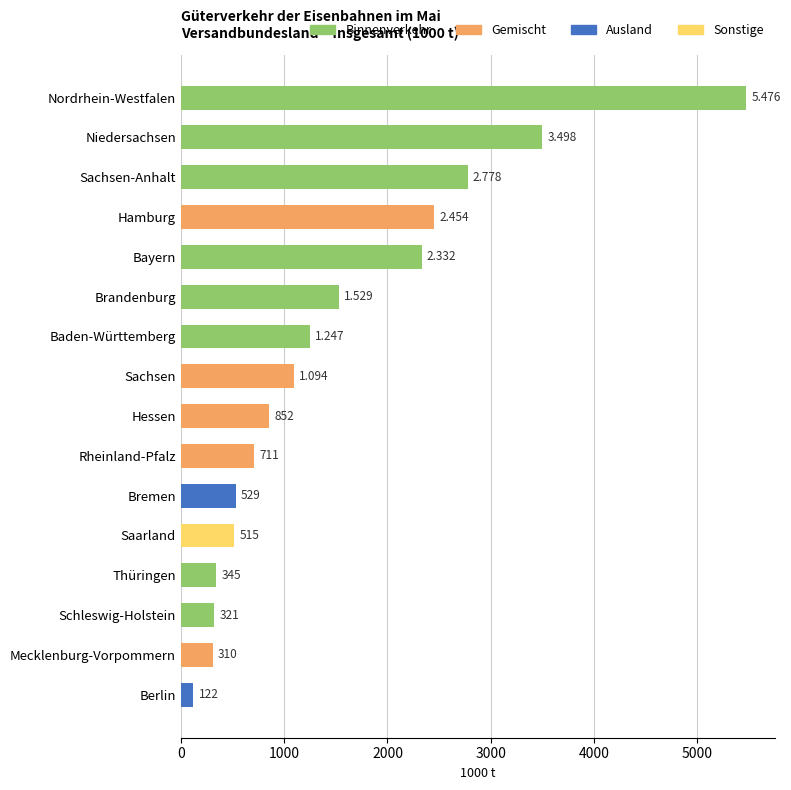

What is the difference between the second highest and minimum values?

3376